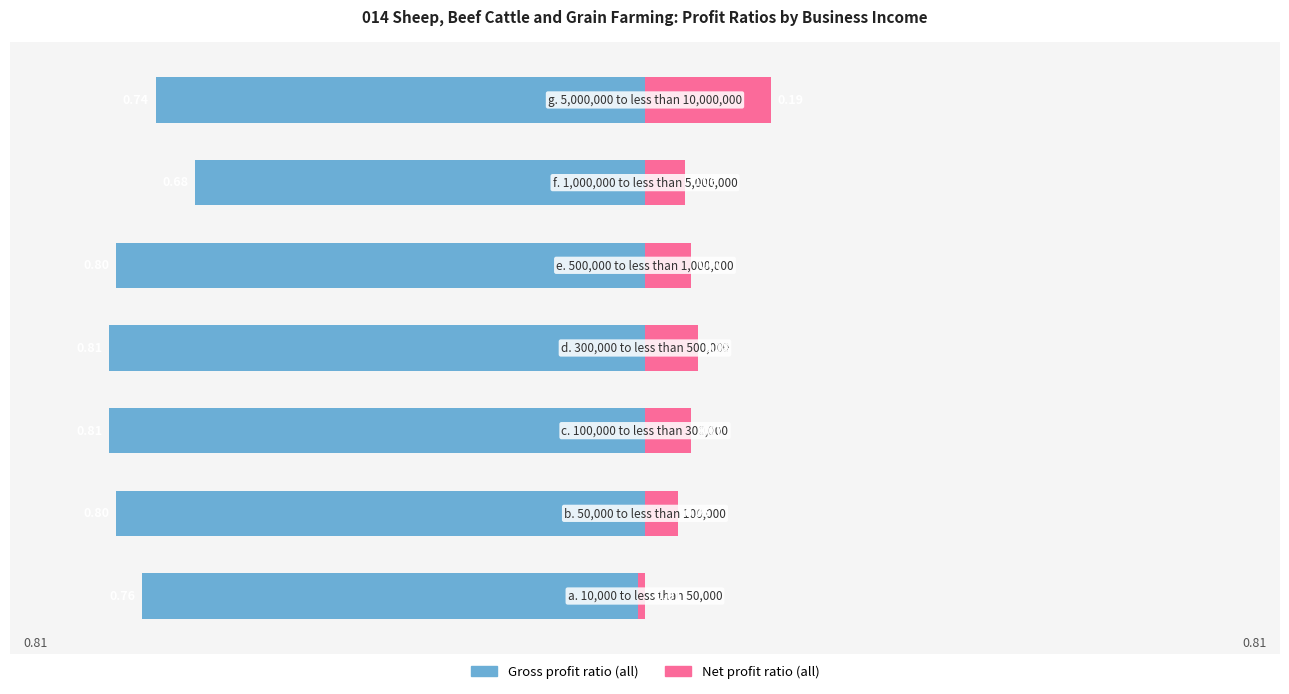

Which series has the largest range (max minus min)?

Net profit ratio (all)